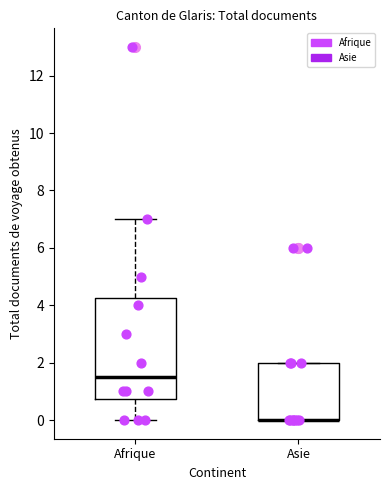

Where is the lower edge of the box for Asie on the y-axis? The values are not printed on the chart, so give them approximately, as read against the axis.

0.0